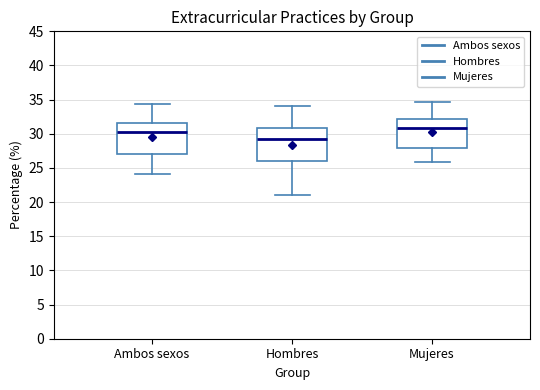

Reading left to right, transcribe this box plot: for each box, give where its median line is, the range the box spans, and where its two whiskers end, as read against the y-axis. The values are not printed on the chart, so give them approximately, as read against the axis.

Ambos sexos: median 30.0, box 27.0 to 31.5, whiskers 24.0 to 34.5
Hombres: median 29.0, box 26.0 to 31.0, whiskers 21.0 to 34.0
Mujeres: median 31.0, box 28.0 to 32.0, whiskers 26.0 to 34.5